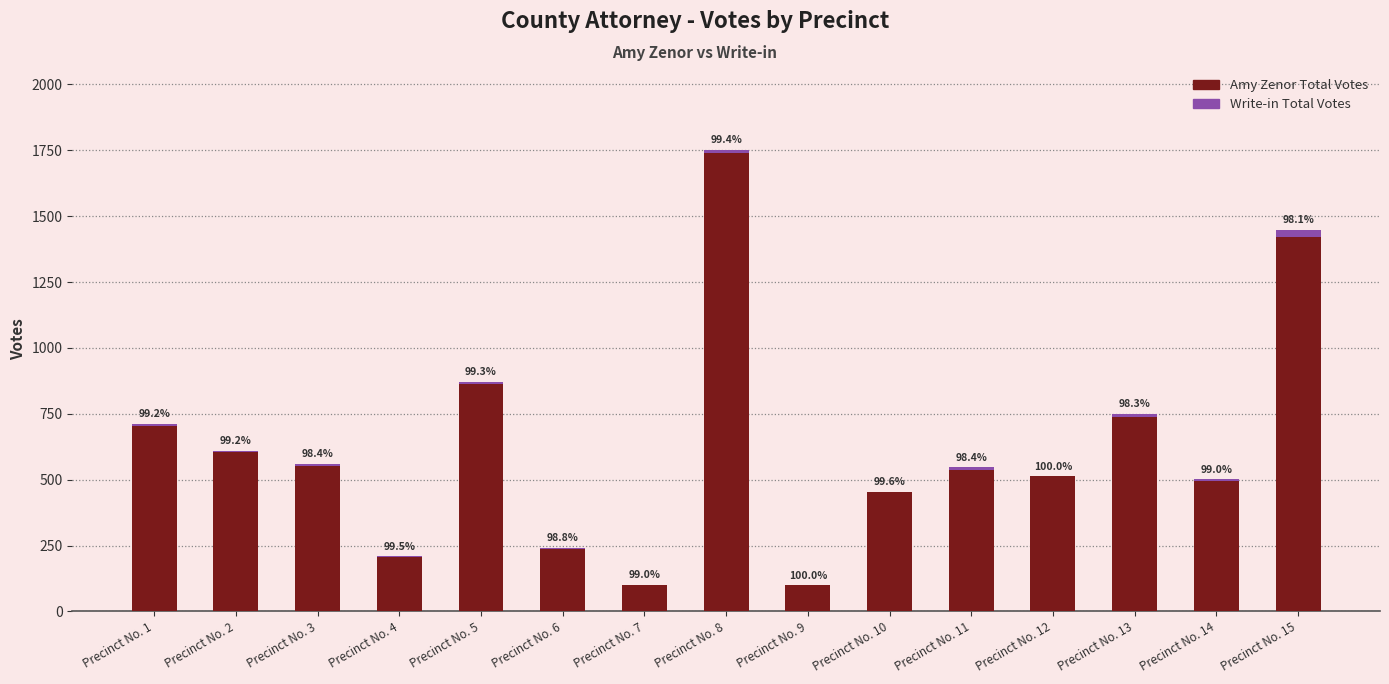

At which label is Write-in Total Votes closest to 13?

Precinct No. 13